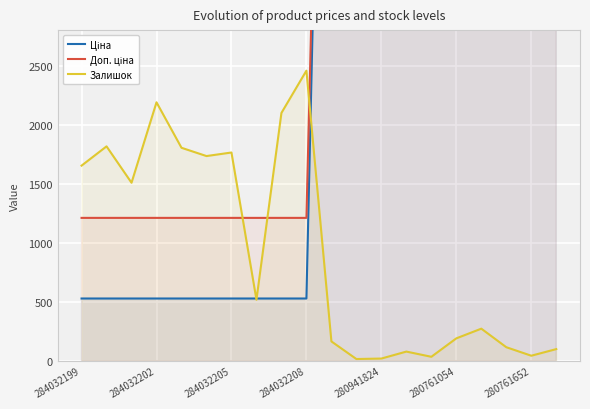

True or false: Ціна and Доп. ціна cross at least once.

False